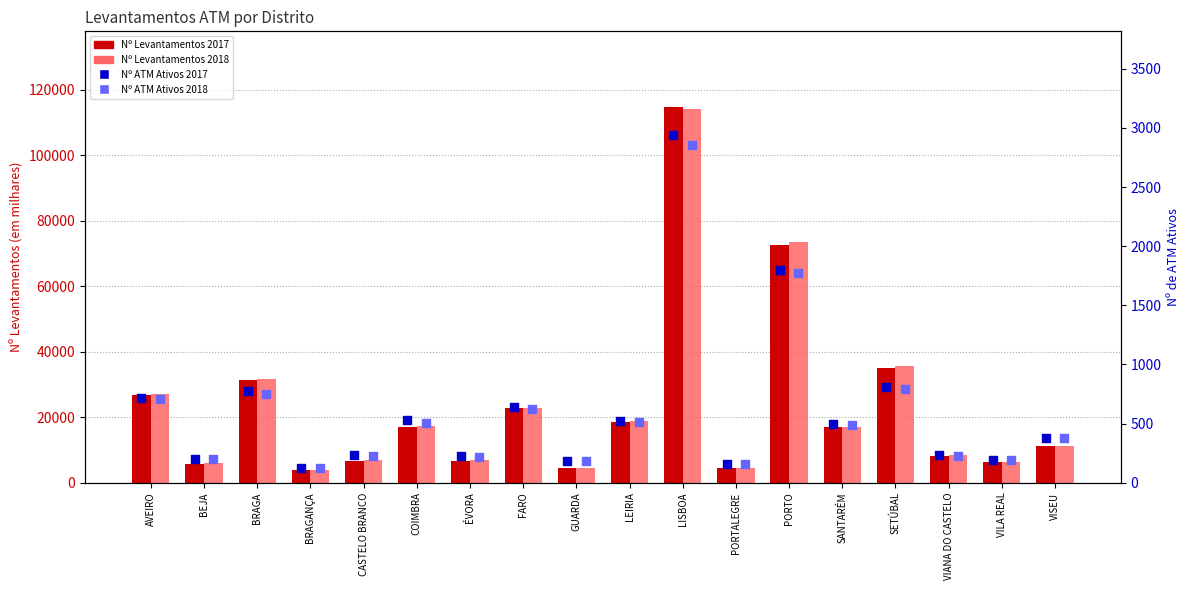

Which series has the largest Y range (max minus min)?

Nº Levantamentos 2017